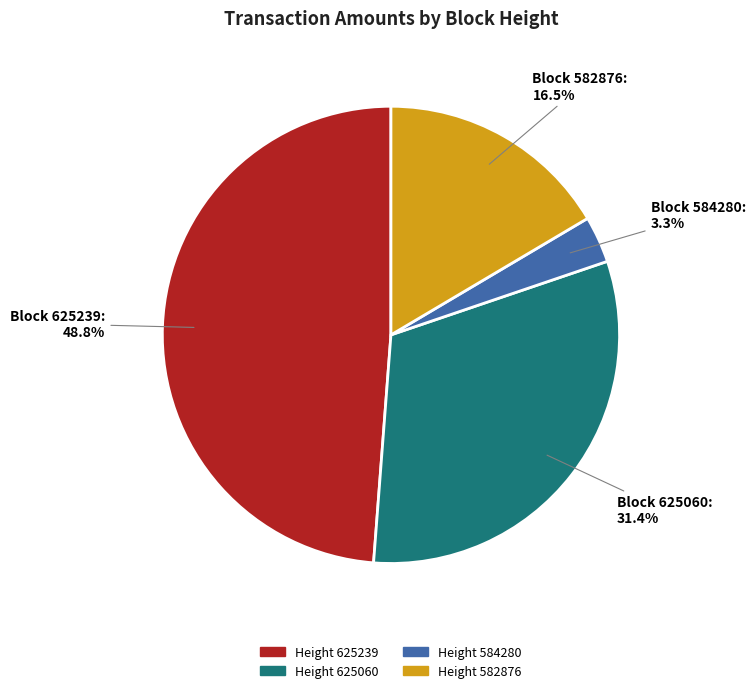

What portion of the pie excludes Height 584280?

96.7%